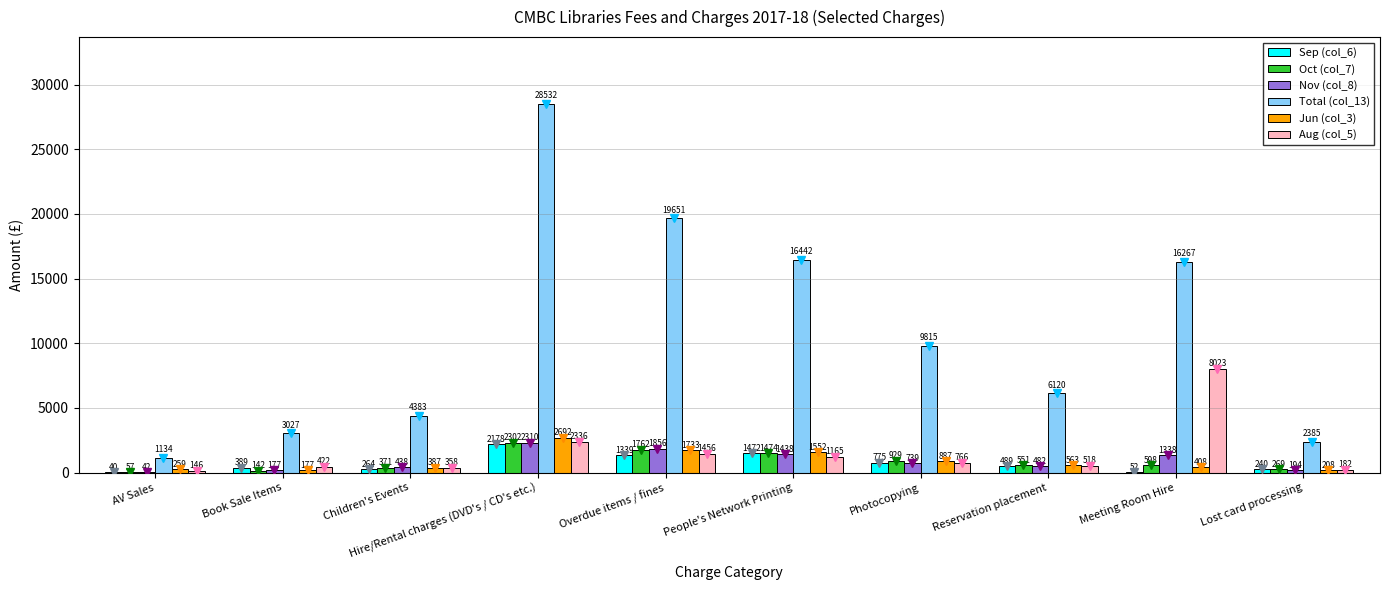

At which label does Nov (col_8) first exceed 738?

Hire/Rental charges (DVD's / CD's etc.)